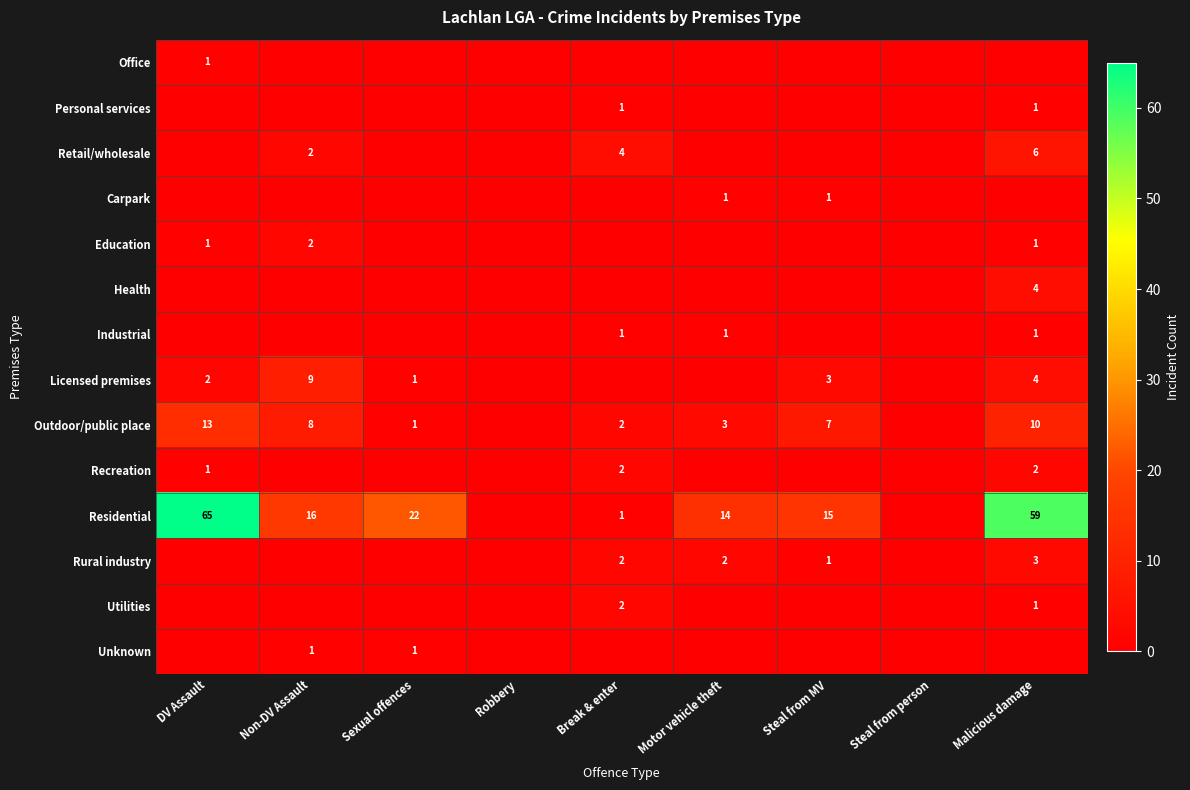

Is it true that Outdoor/public place equals 1 at Sexual offences?

True